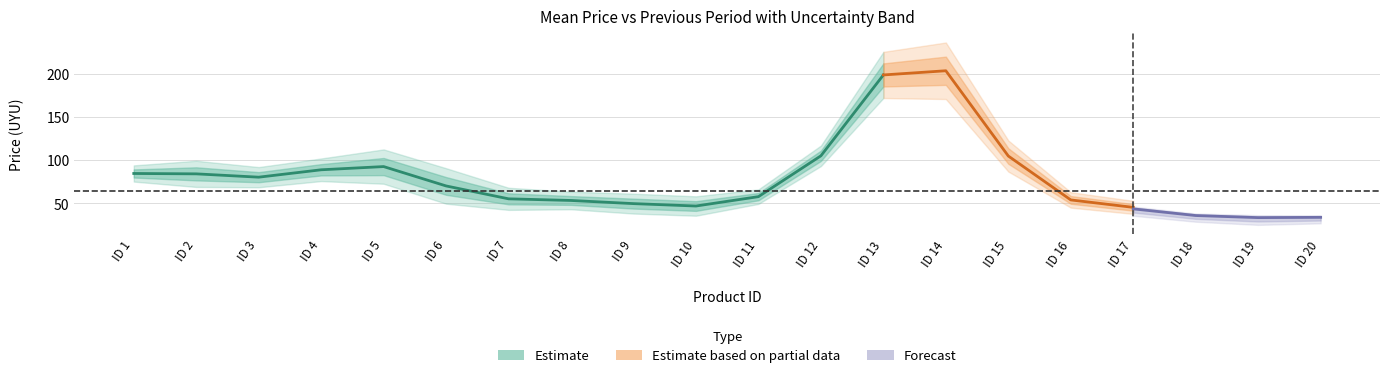

True or false: max and ee cross at least once.

False